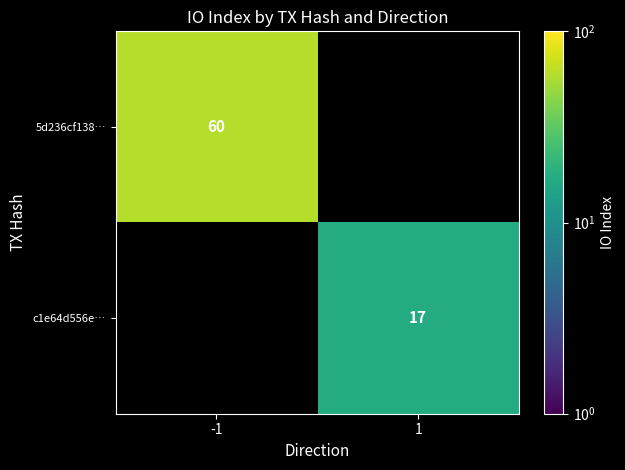

The 5d236cf138… series shows 82 at -1. True or false?

False